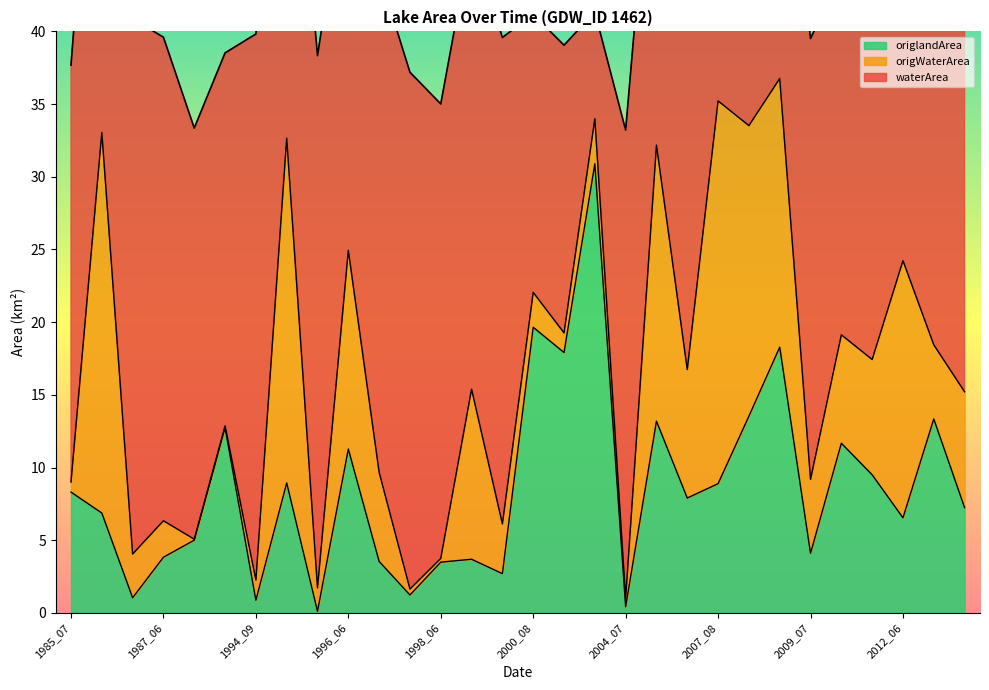

The origlandArea series shows 15.4 at 2007_08. True or false?

False